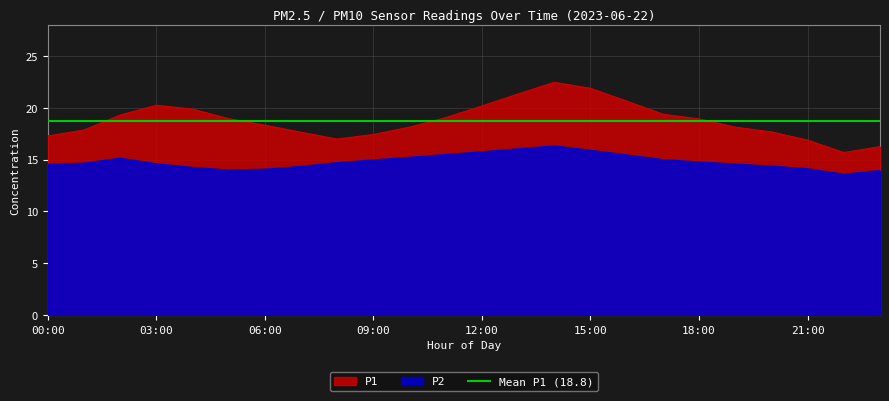

What is the greatest value displayed?

22.4